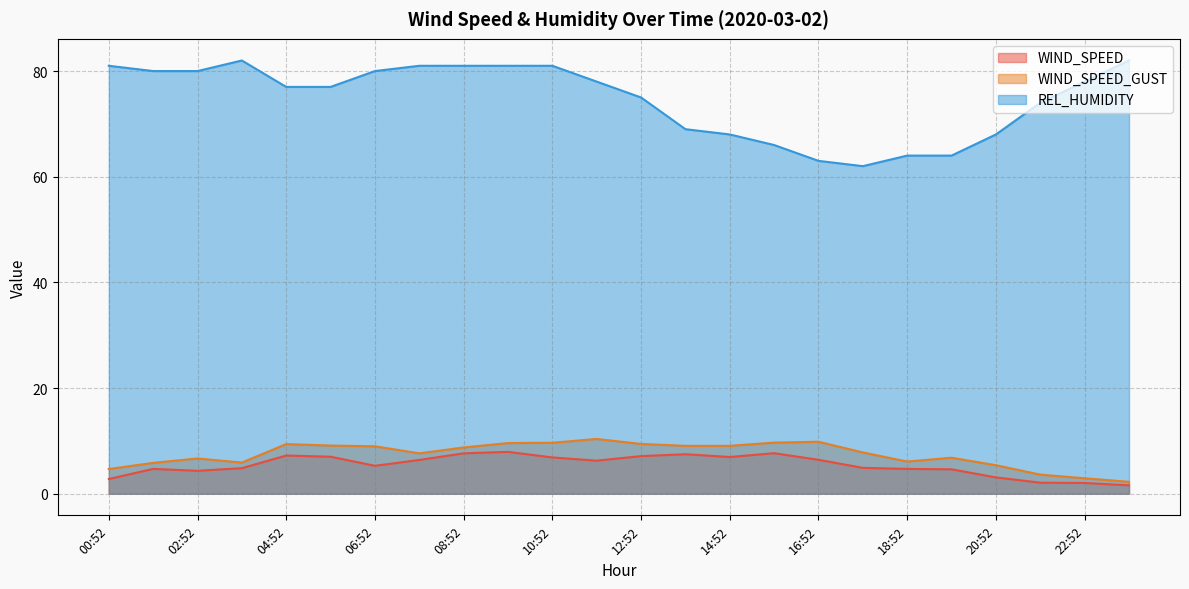

What is the sum of all WIND_SPEED_GUST values?

178.4